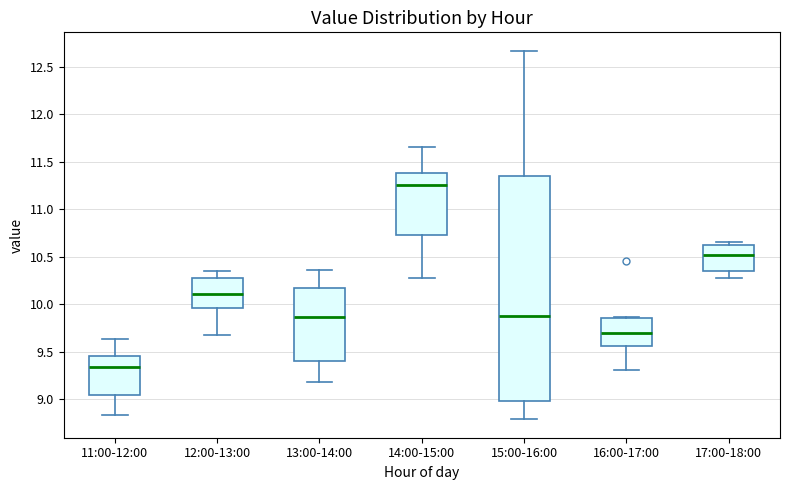

Comparing the boxes themselves (not the whiskers), which one is the tallest?

15:00-16:00